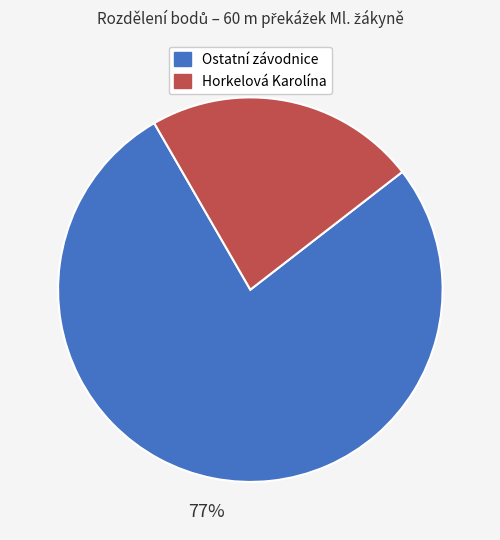

To the nearest percent, what is the difference between the largest and smallest slice percentages?

54%